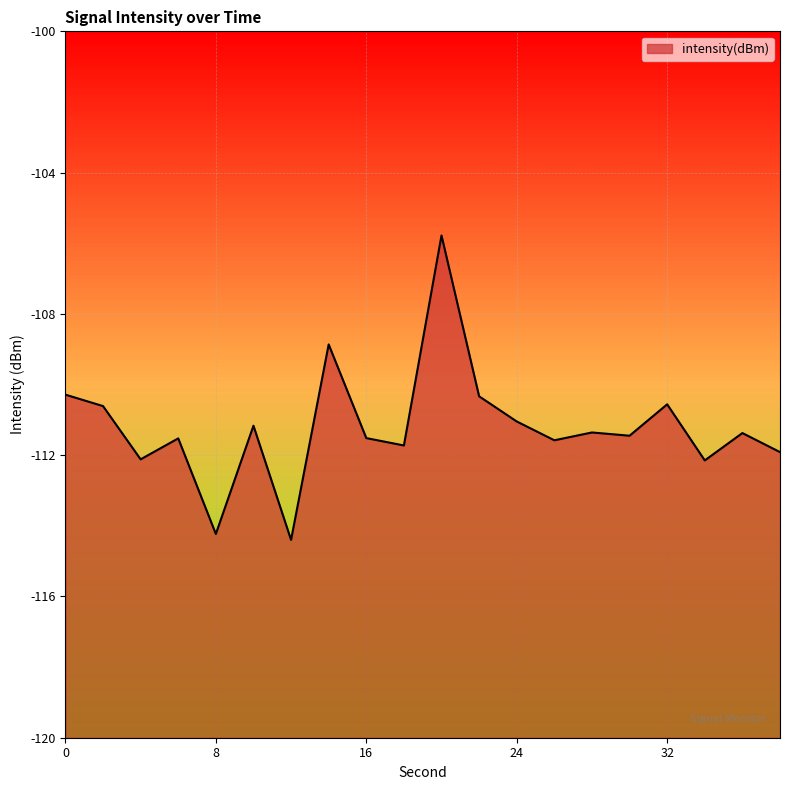

Reading left to right, what are all the values shown in this chart?

0=-110.3	2=-110.6	4=-112.1	6=-111.5	8=-114.2	10=-111.2	12=-114.4	14=-108.9	16=-111.5	18=-111.7	20=-105.8	22=-110.3	24=-111.0	26=-111.6	28=-111.4	30=-111.4	32=-110.6	34=-112.1	36=-111.4	38=-111.9